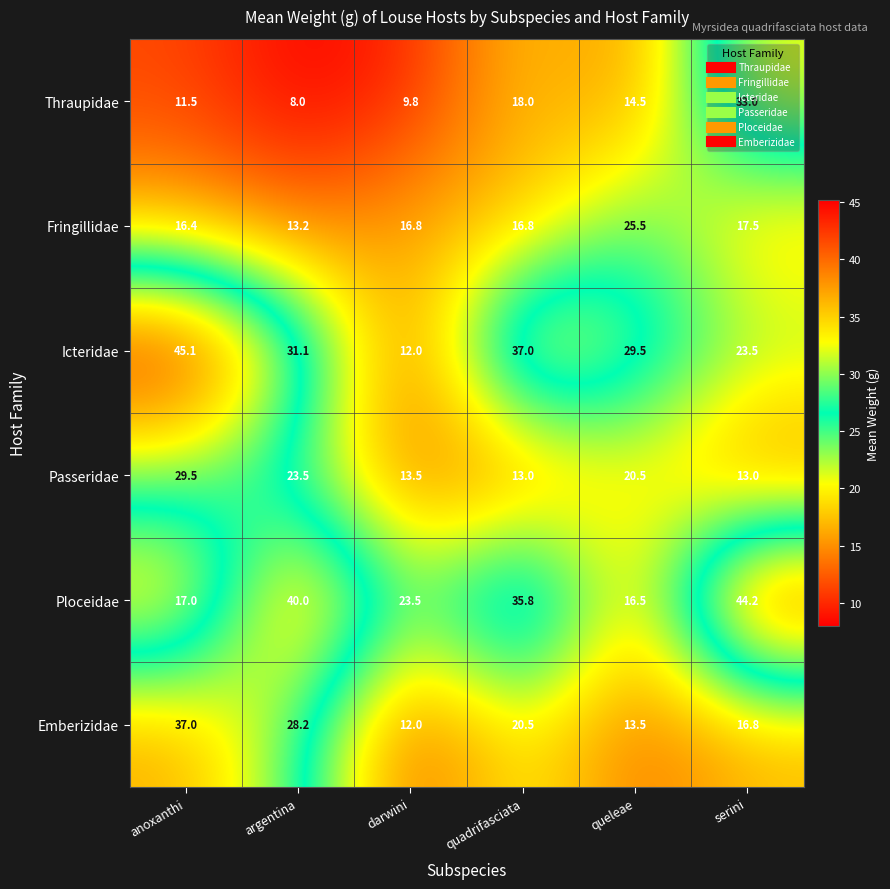

What is the total value across all series at quadrifasciata?

141.1